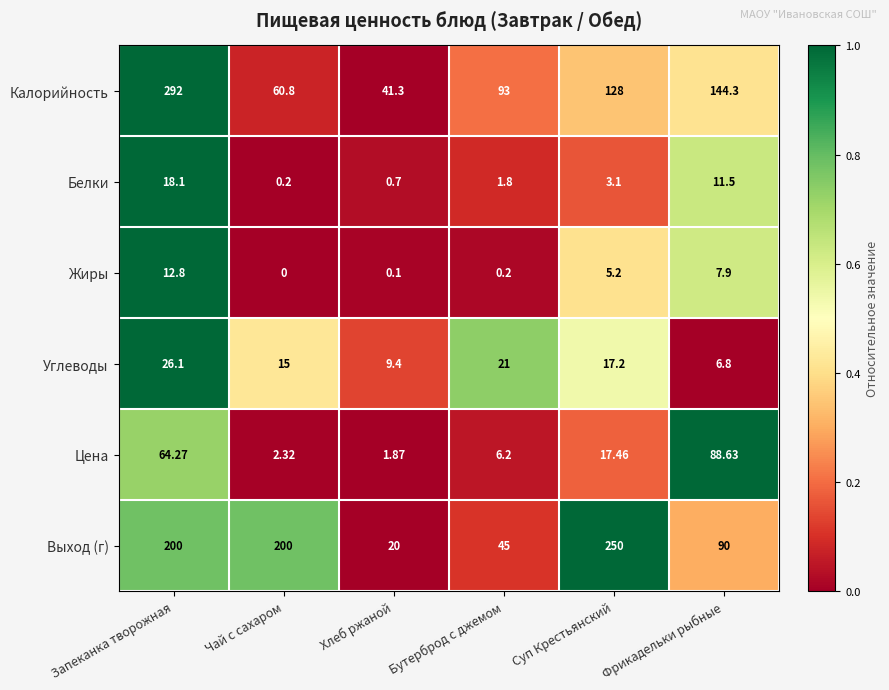

At which category is the sum across all series the highest?

Запеканка творожная